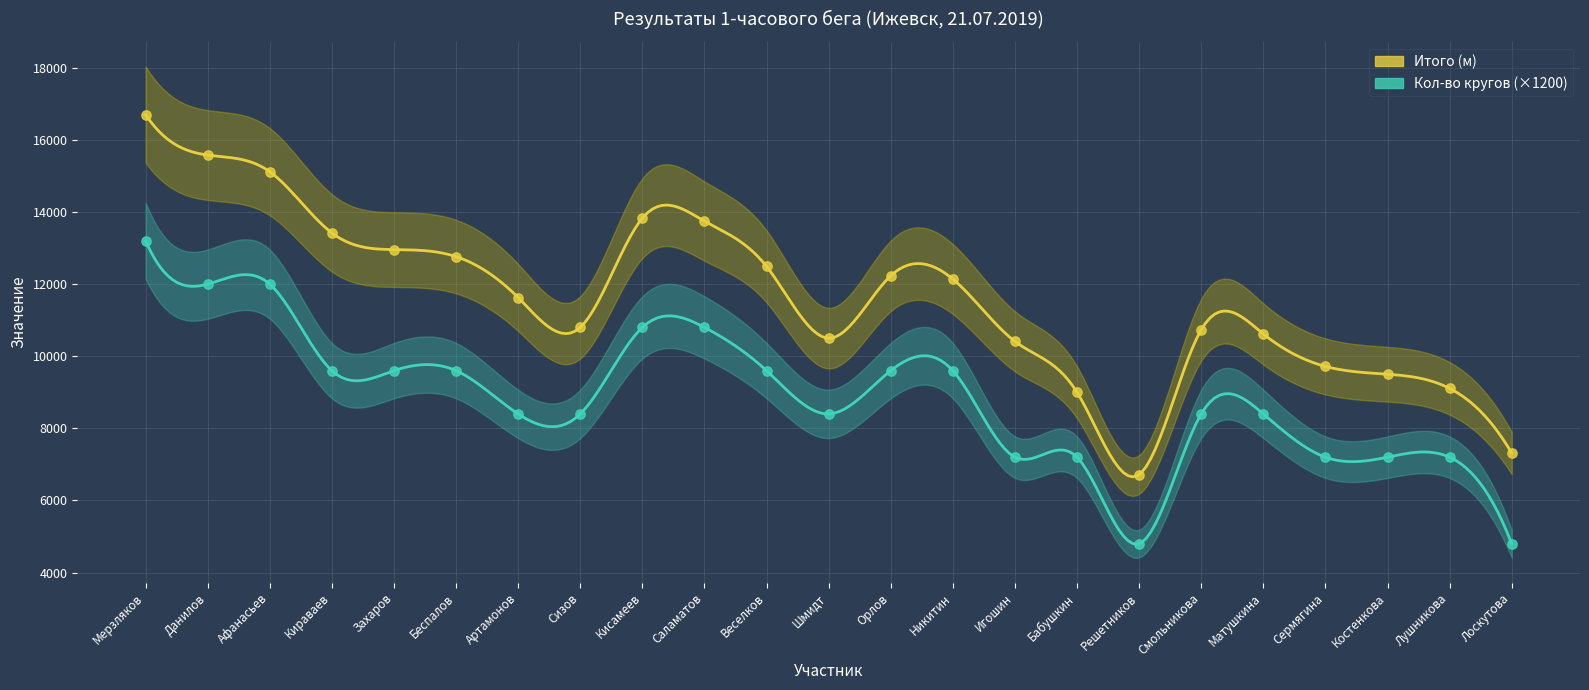

What is the total value across all series at Решетников?

11518